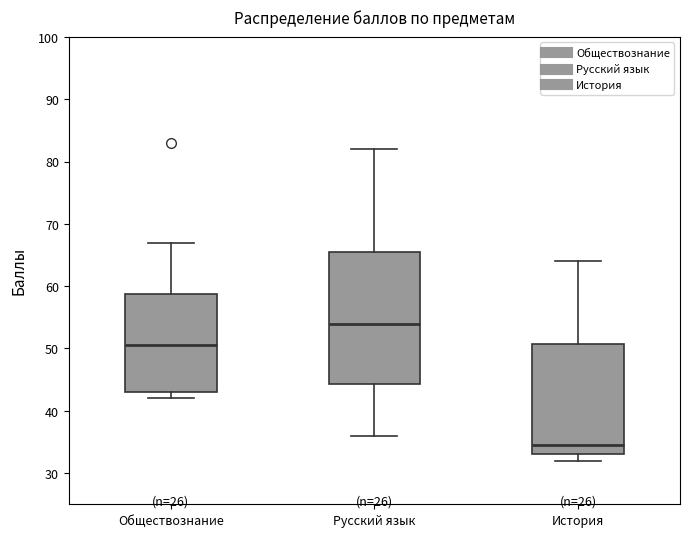

Reading left to right, read every box against the y-axis: the position of its median line, the range the box covers, and the ends of its whiskers. The values are not printed on the chart, so give them approximately, as read against the axis.

Обществознание: median 51, box 43 to 59, whiskers 42 to 67
Русский язык: median 54, box 44 to 66, whiskers 36 to 82
История: median 35, box 33 to 51, whiskers 32 to 64